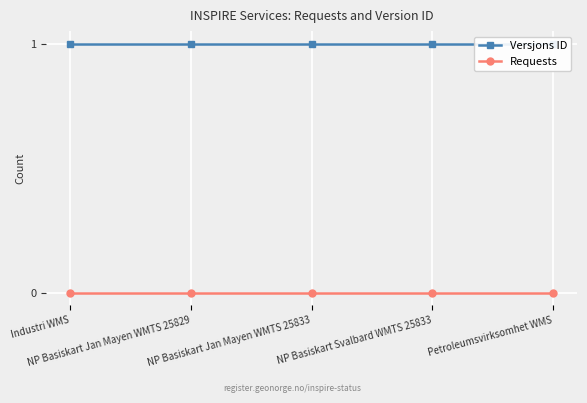

What is the greatest value displayed?

1